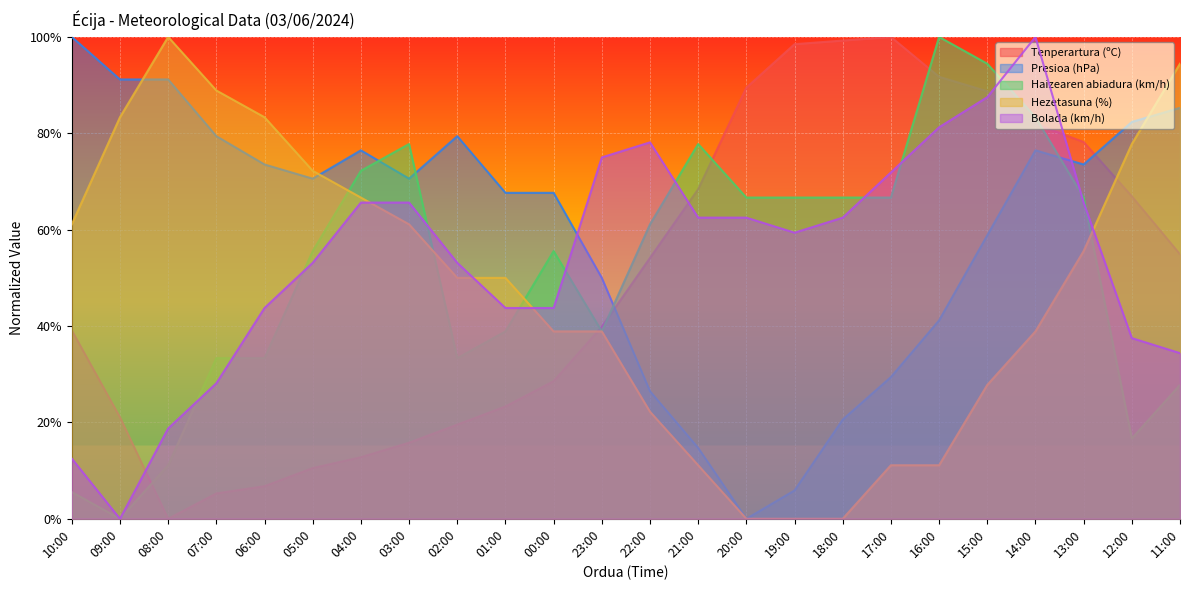

How many distinct data groups are displayed?

5